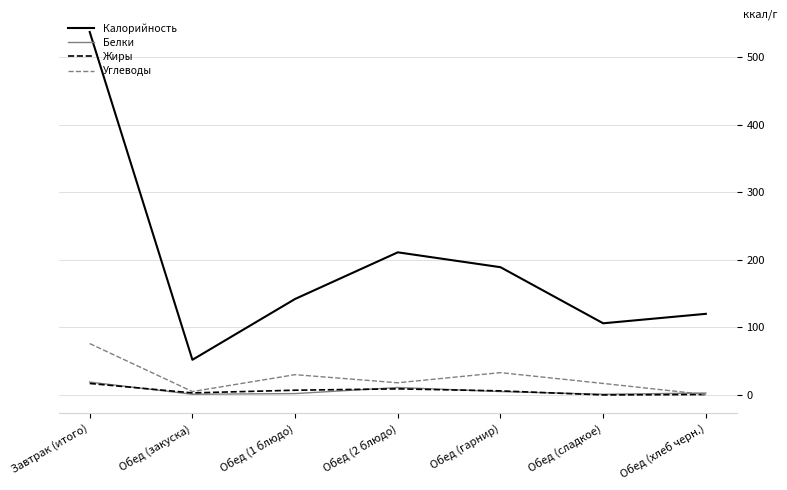

Is it true that Жиры equals 6.0 at Обед (гарнир)?

True